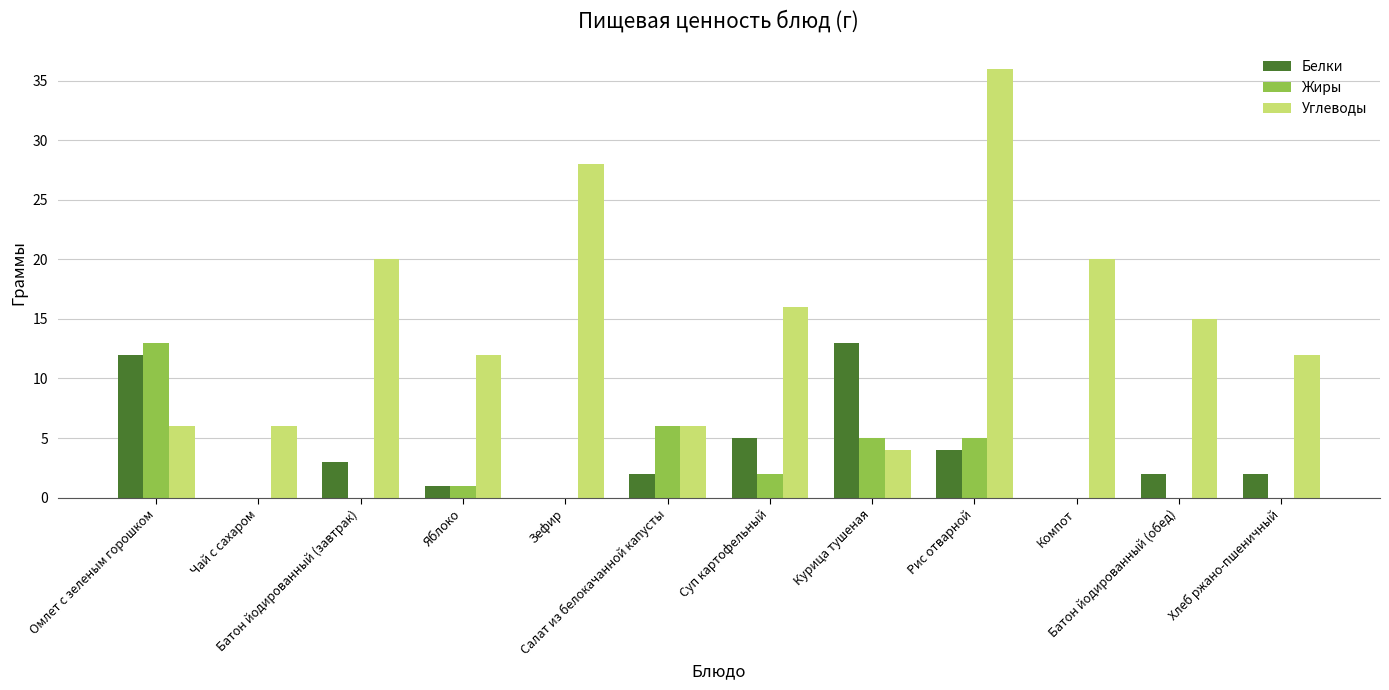

What is the sum of all Жиры values?

32